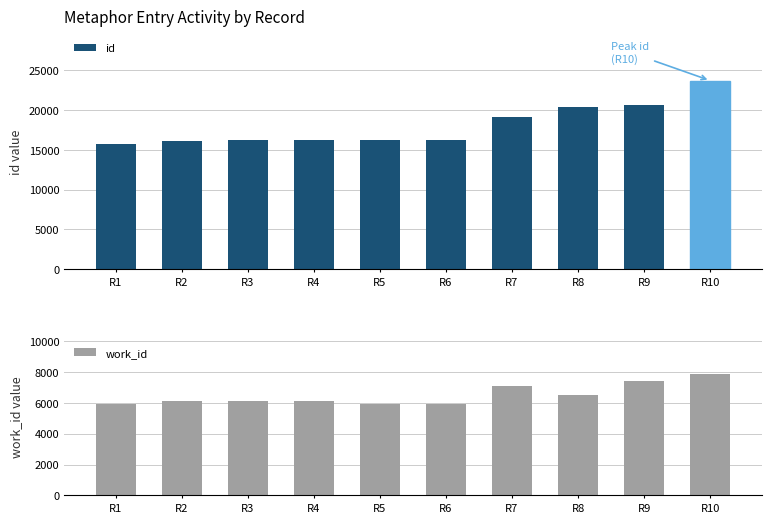

List the series in order of their overall mean, highest first.

id, work_id